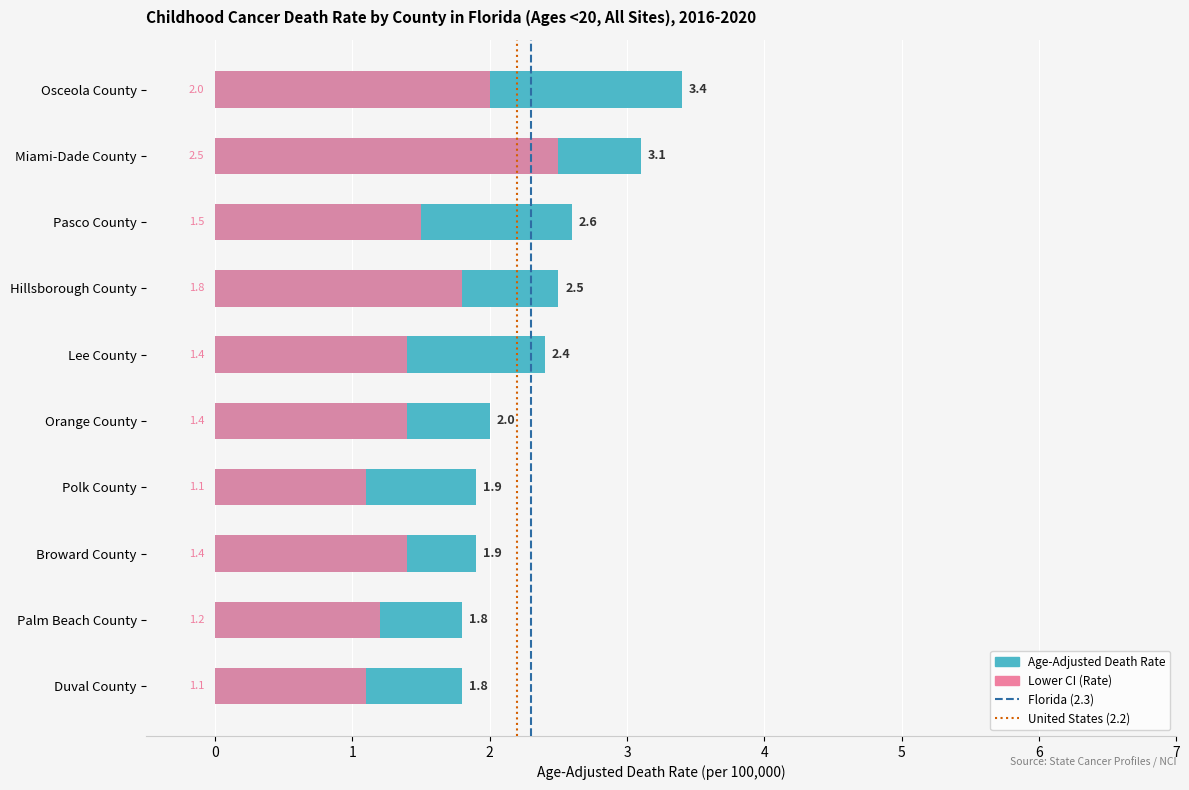

The Lower CI series shows 1.0 at Hillsborough County. True or false?

False